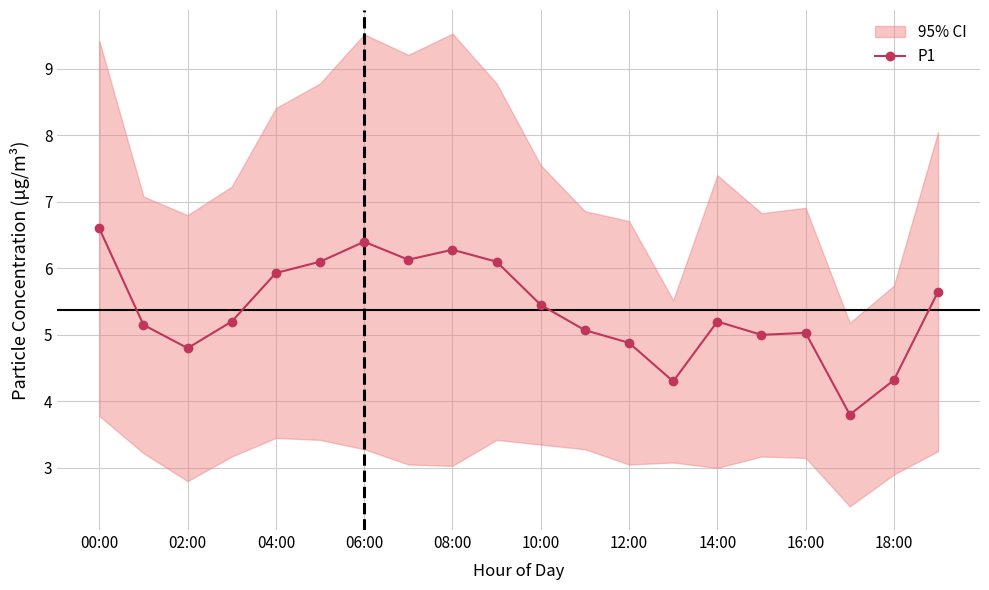

The value of P1 at 18:00 is 6.5. True or false?

False